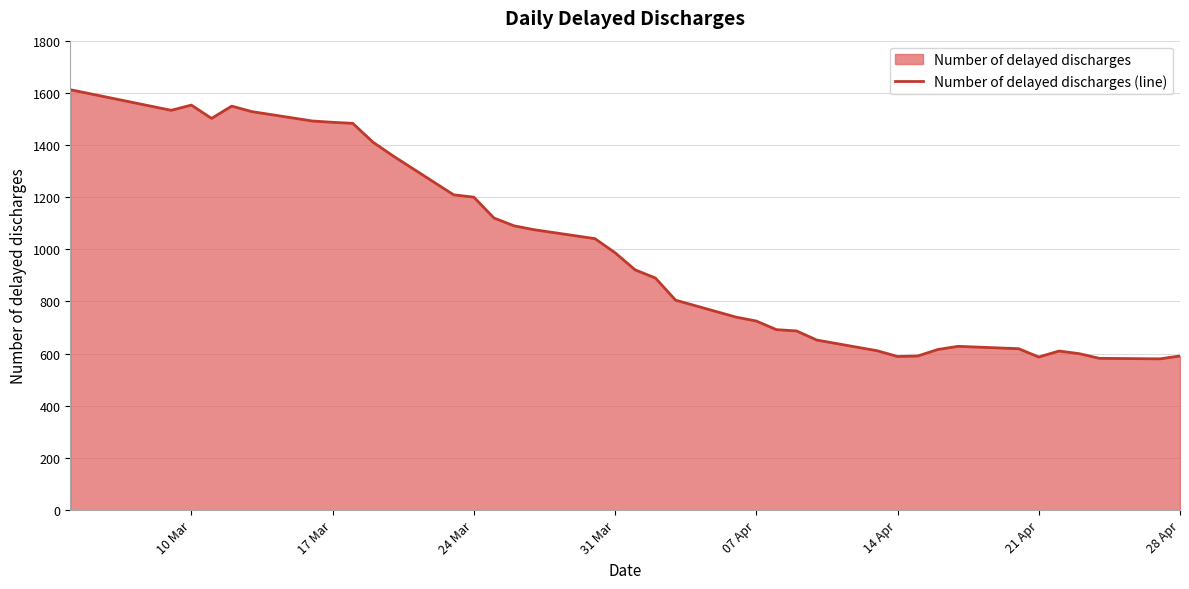

At which category does the data reach its first local peak?

10 Mar